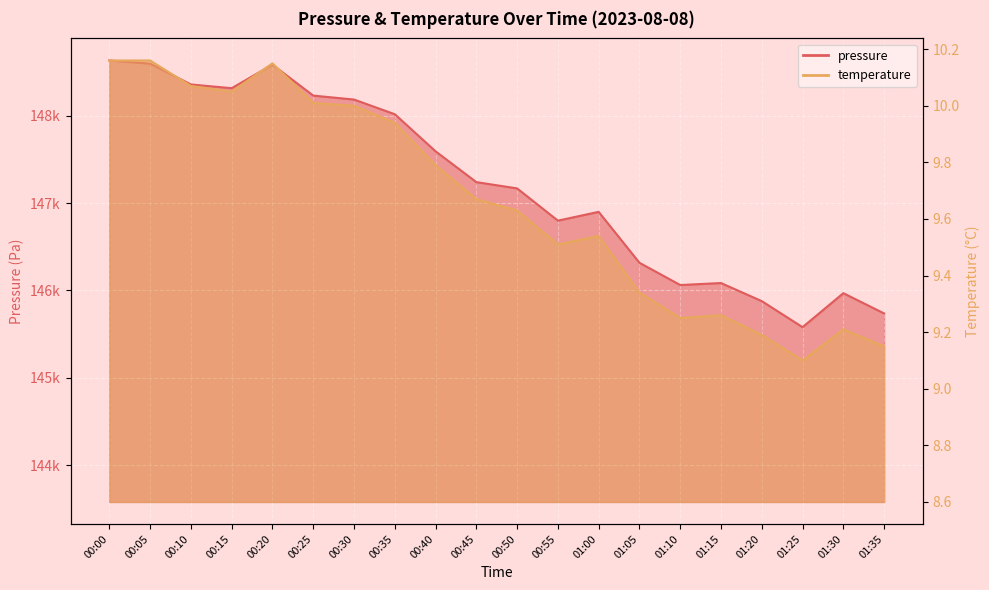

True or false: temperature and pressure cross at least once.

False